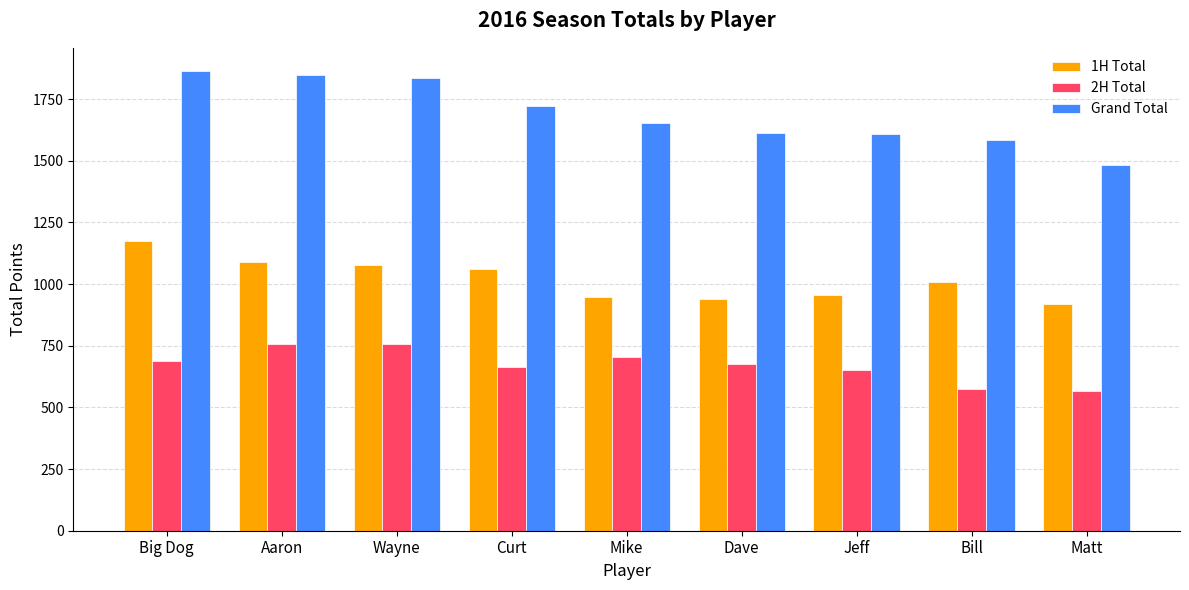

List the series in order of their peak value, highest first.

Grand Total, 1H Total, 2H Total